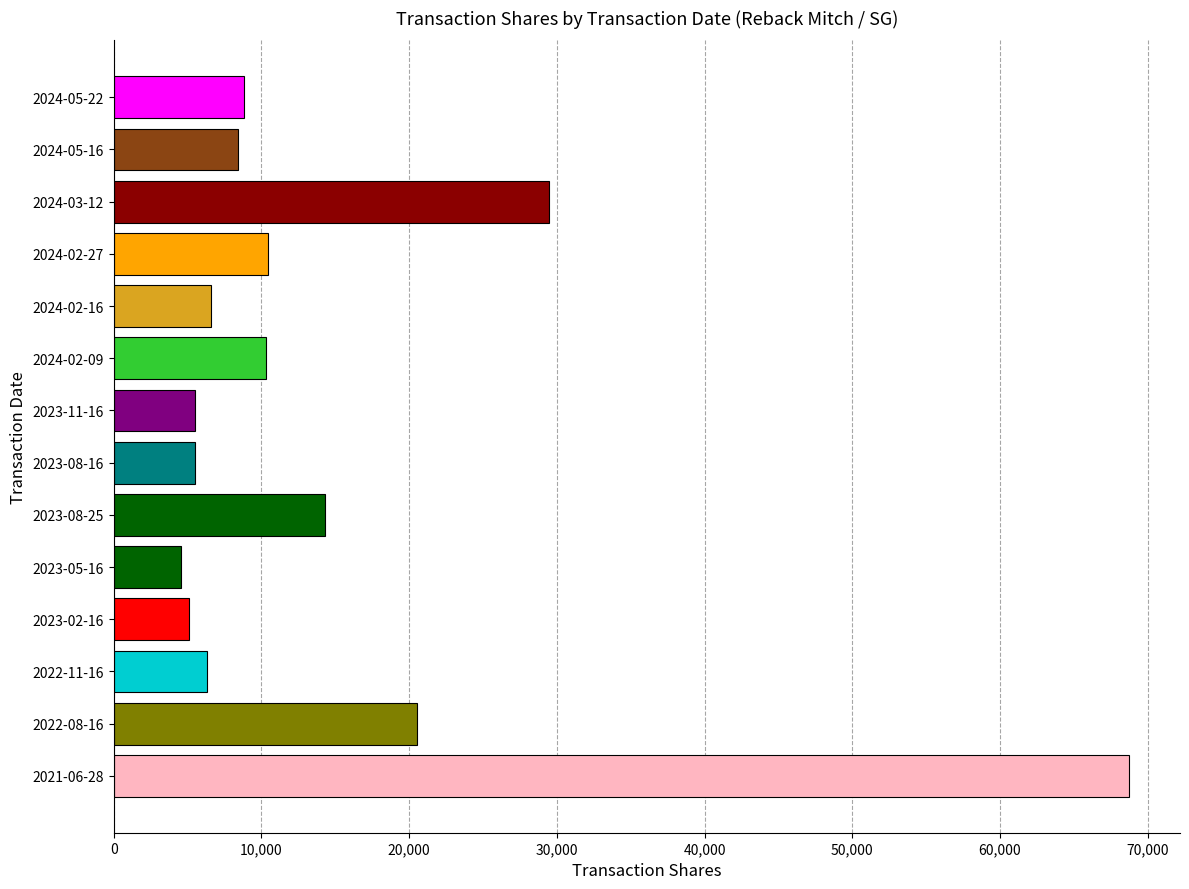

What is the value of the 2nd bar from the top?

8410